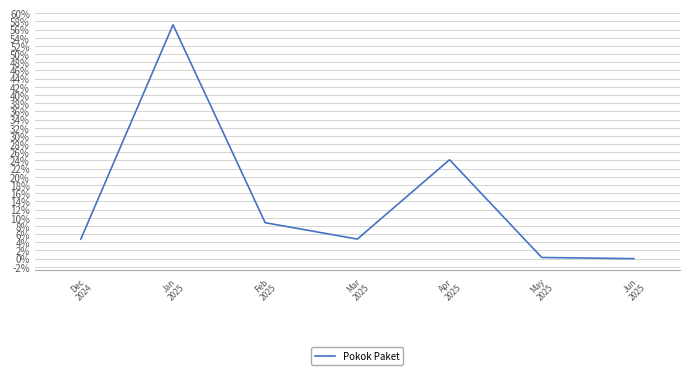

What is the change in value from Feb
2025 to May
2025?

-8.5